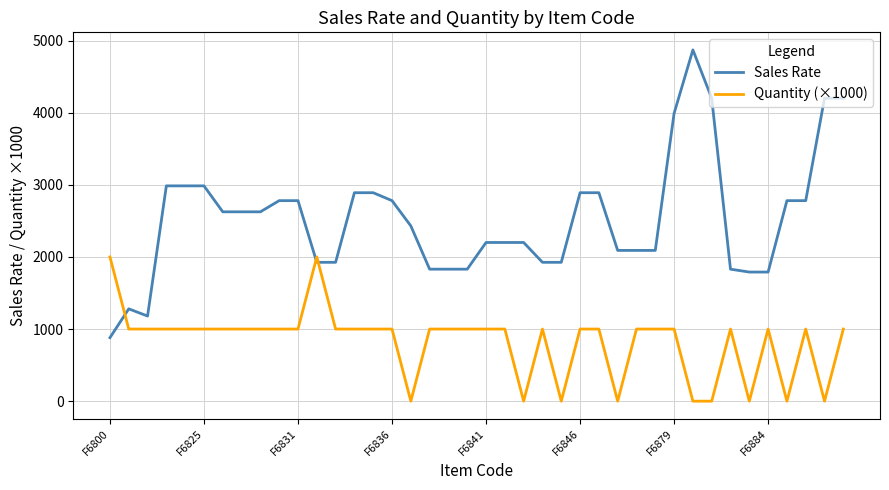

Which series has the largest total across all categories?

Sales Rate